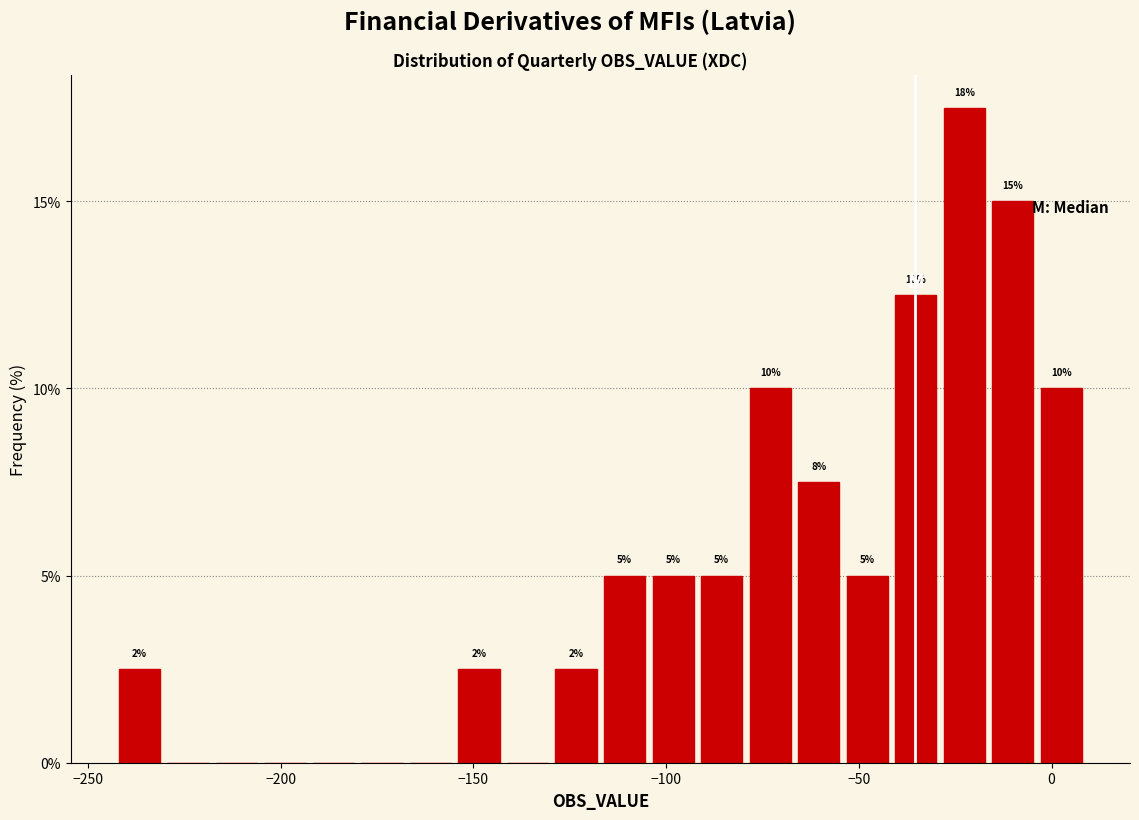

Read against the x-axis, roughly where is the centre of the tallest bar?

-25